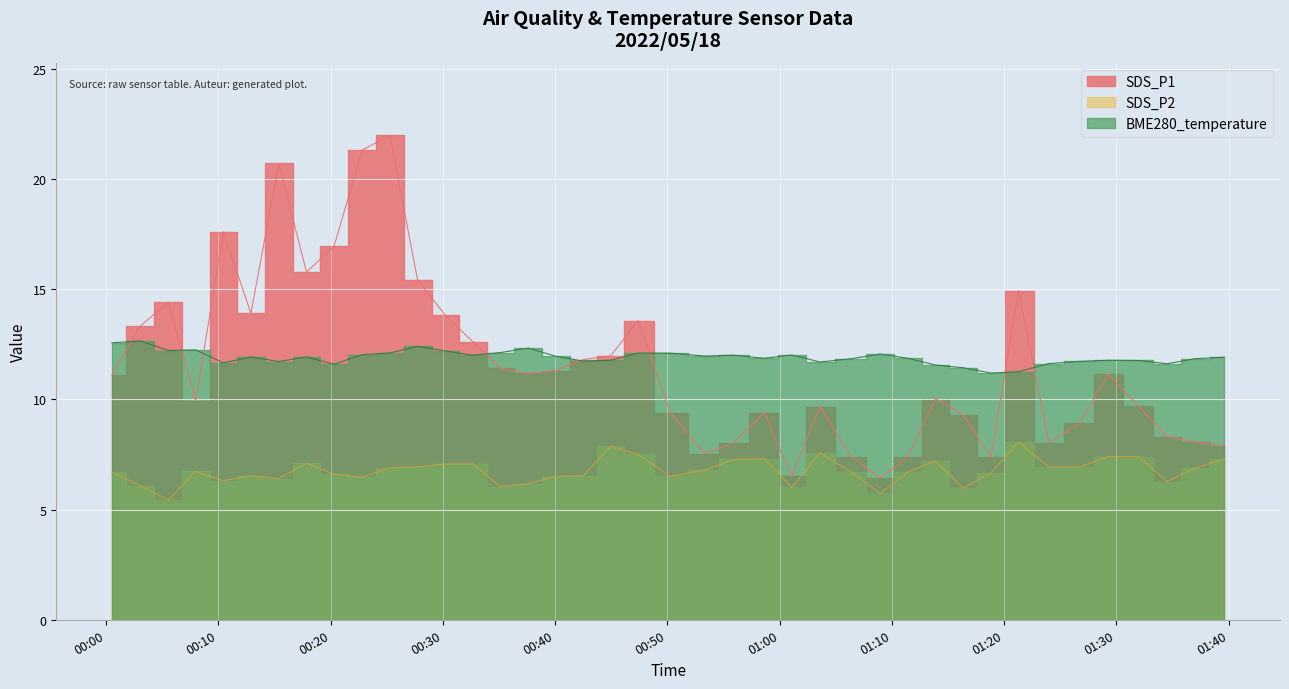

What is the sum of the SDS_P1 values at 2022/05/18 00:42:30 and 2022/05/18 01:26:45?

20.7